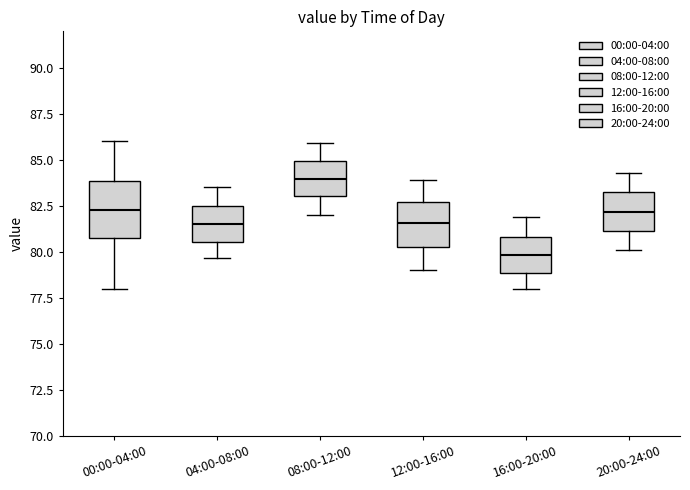

Which box's median line is the highest?

08:00-12:00